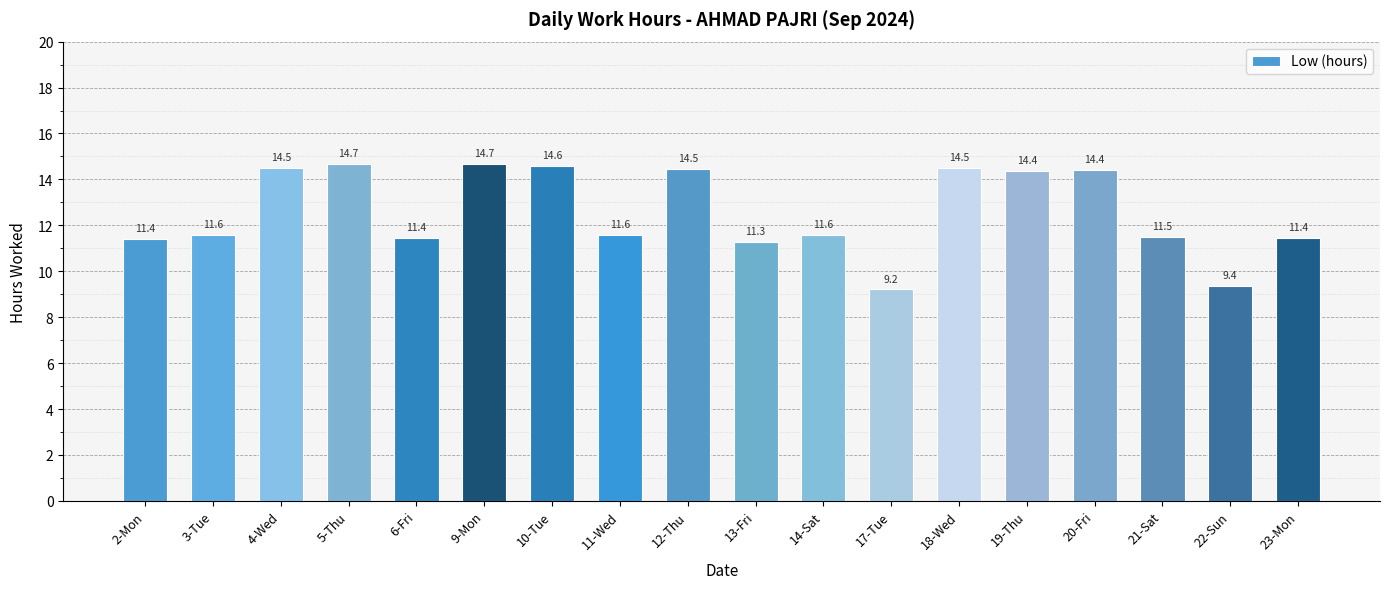

The chart shows a value of 15.4 at 14-Sat. True or false?

False